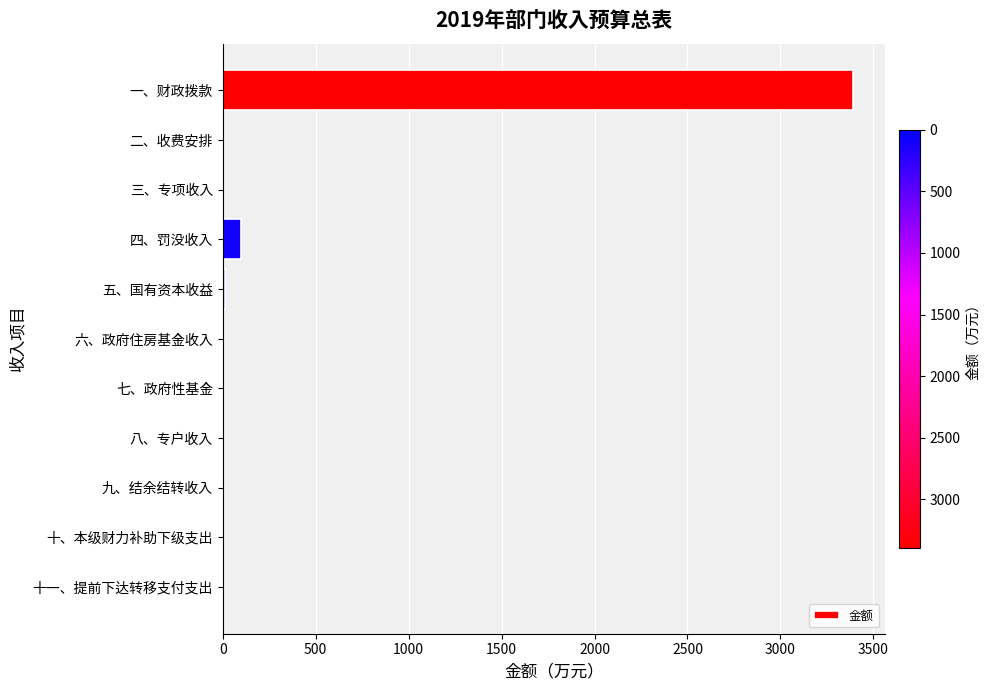

What is the sum of all values?

3501.9